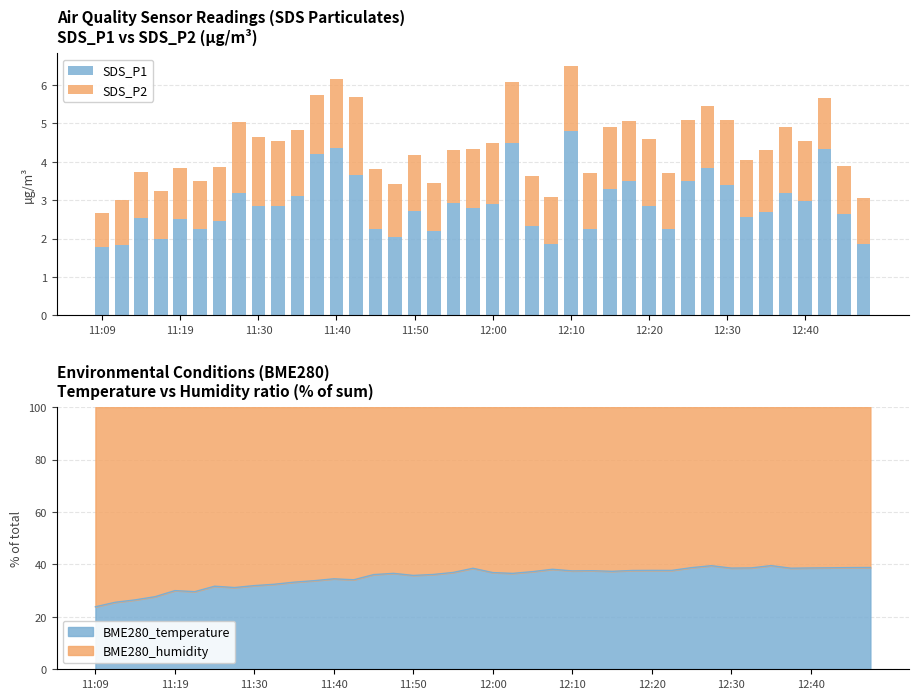

How many values in the SDS_P1 series are below 2?

4